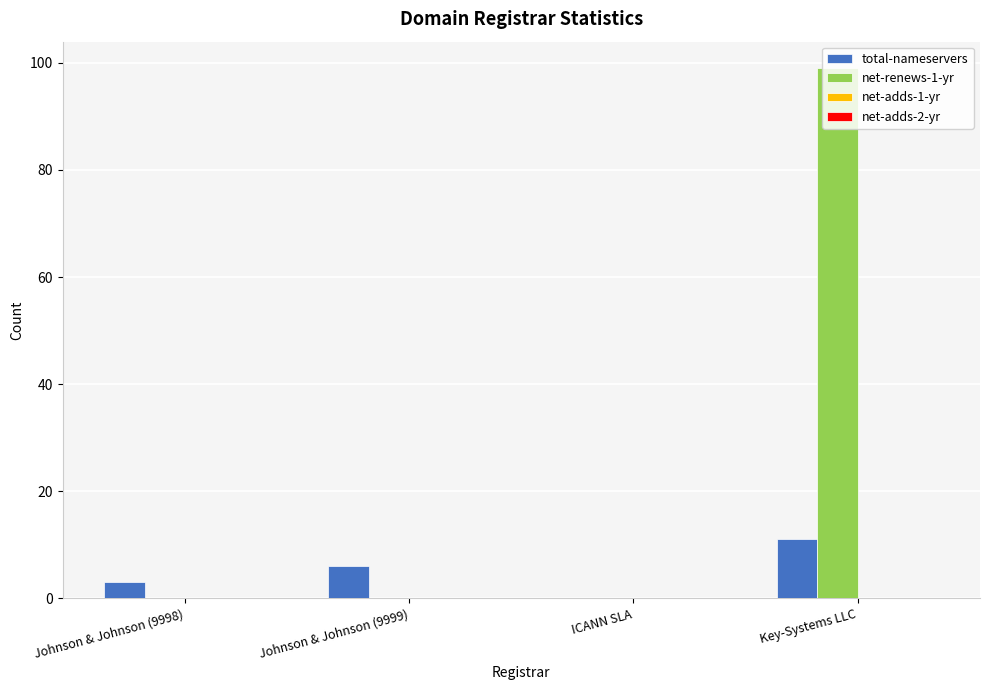

True or false: net-renews-1-yr has a value of -64 at ICANN SLA.

False